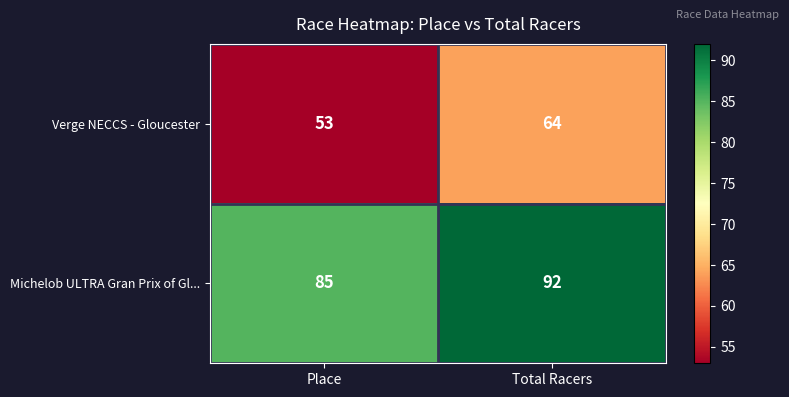

List the series in order of their overall mean, highest first.

Michelob ULTRA Gran Prix of Gl..., Verge NECCS - Gloucester